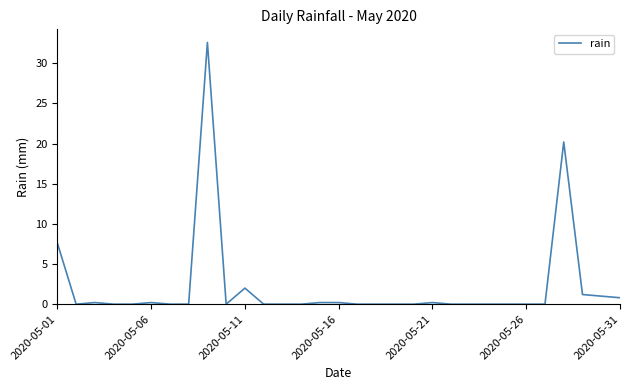

What is the difference between the maximum and minimum values?

32.6